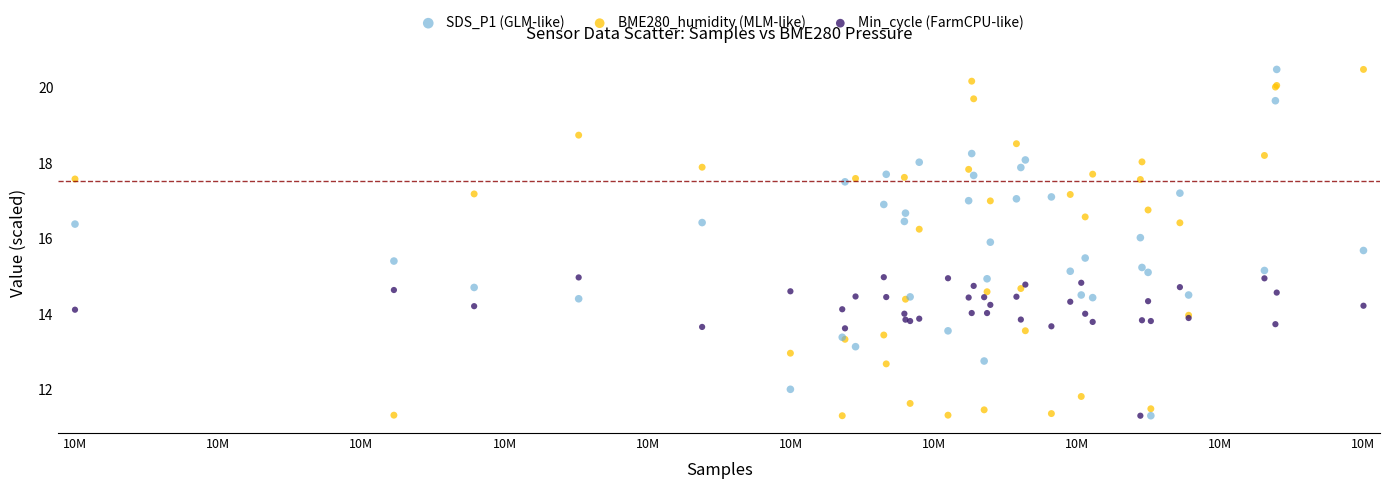

What are all the series names shown in the legend?

SDS_P1 (GLM-like), BME280_humidity (MLM-like), Min_cycle (FarmCPU-like)